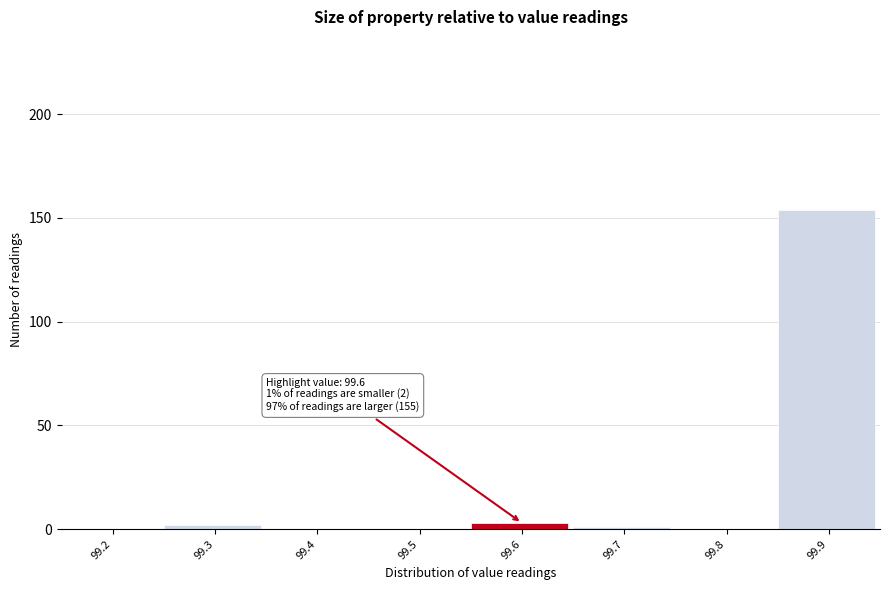

Reading right to left, transcribe all the data shown in this chart.

99.9=154	99.8=0	99.7=1	99.6=3	99.5=0	99.4=0	99.3=2	99.2=0